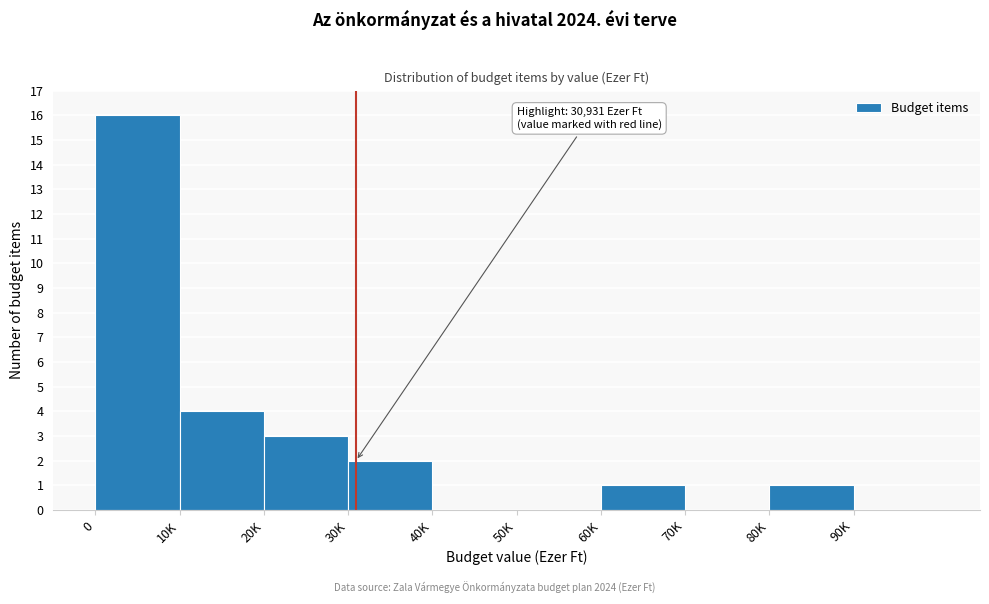

Reading left to right, list all the values displayed in this chart.

0=16	10K=4	20K=3	30K=2	40K=0	50K=0	60K=1	70K=0	80K=1	90K=0